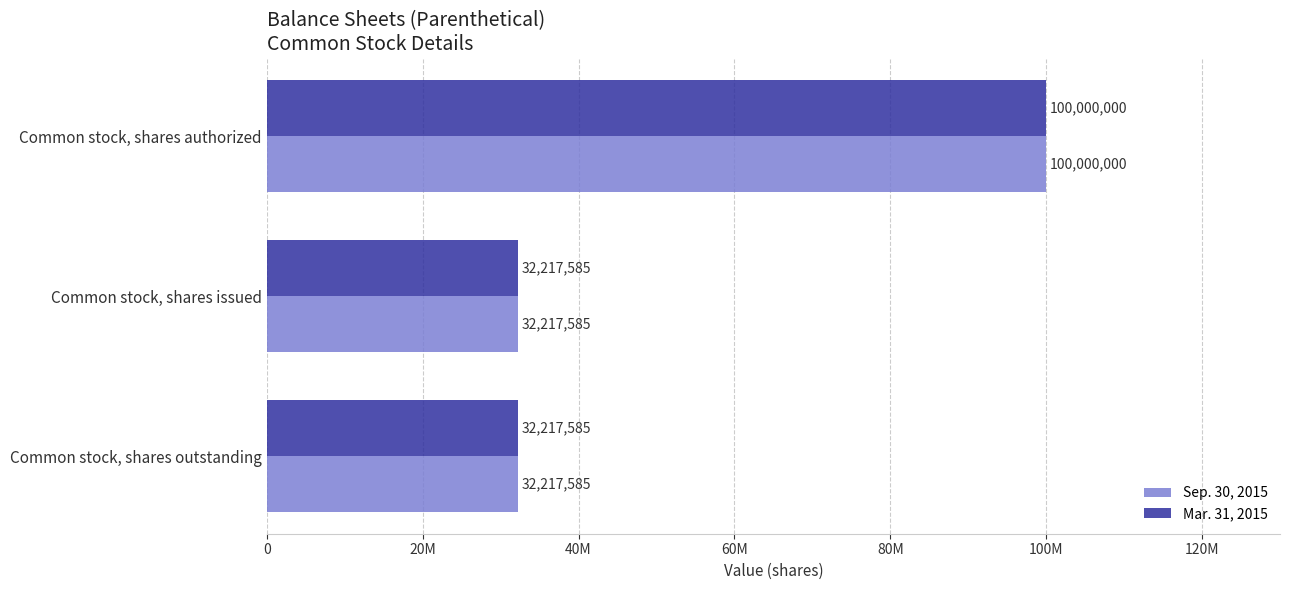

What are all the series names shown in the legend?

Sep. 30, 2015, Mar. 31, 2015